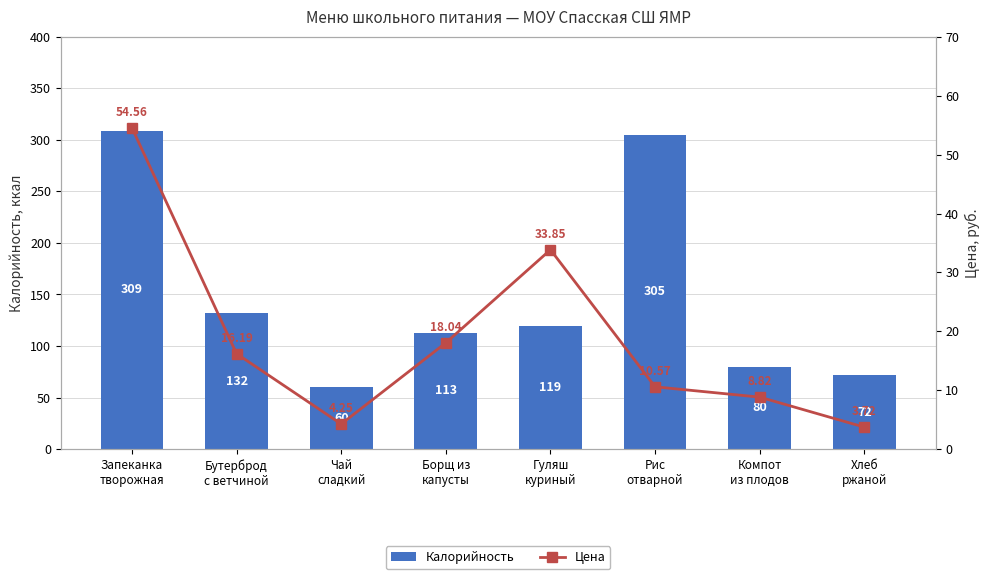

What is the value of the Калорийность bar at the 1st from the left?

309